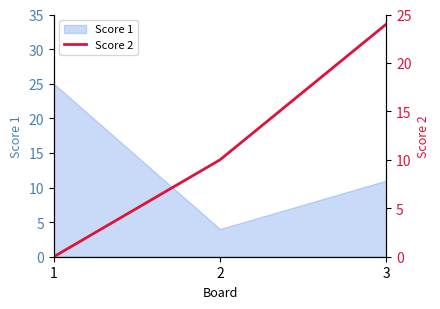

Is it true that Score 1 equals 11 at 3?

True